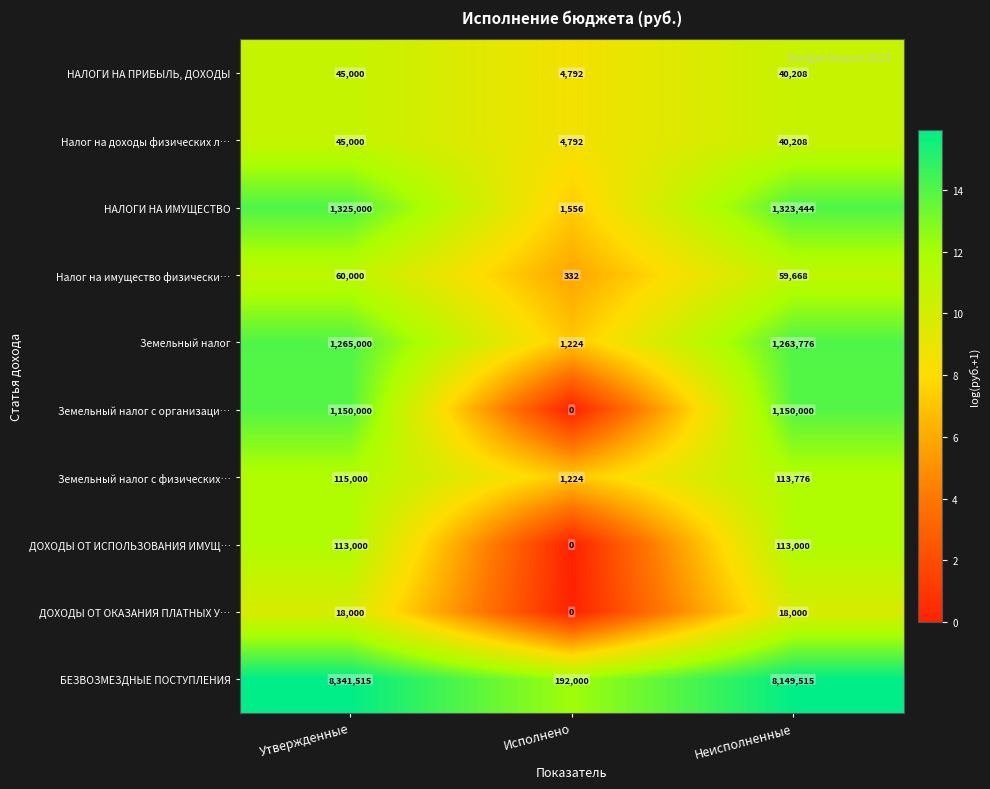

The НАЛОГИ НА ИМУЩЕСТВО series shows 1934126 at Неисполненные. True or false?

False